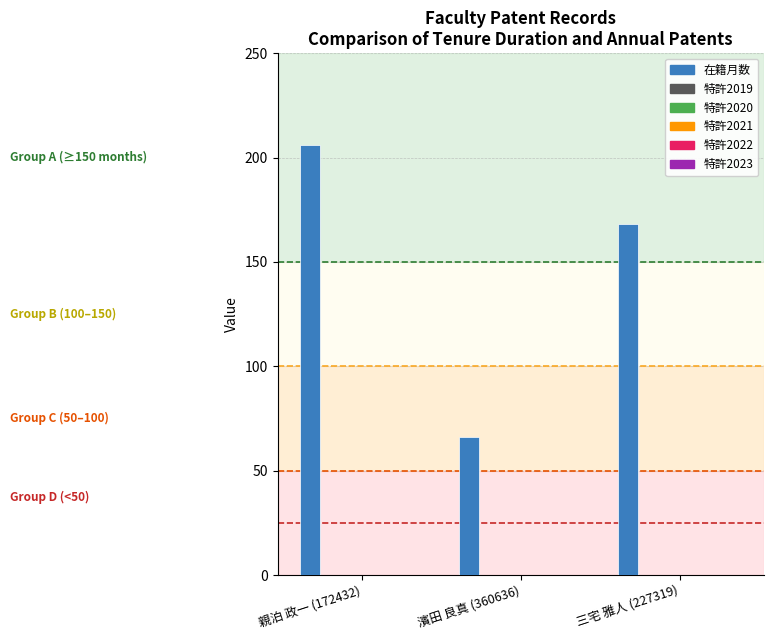

What is the greatest value displayed?

206